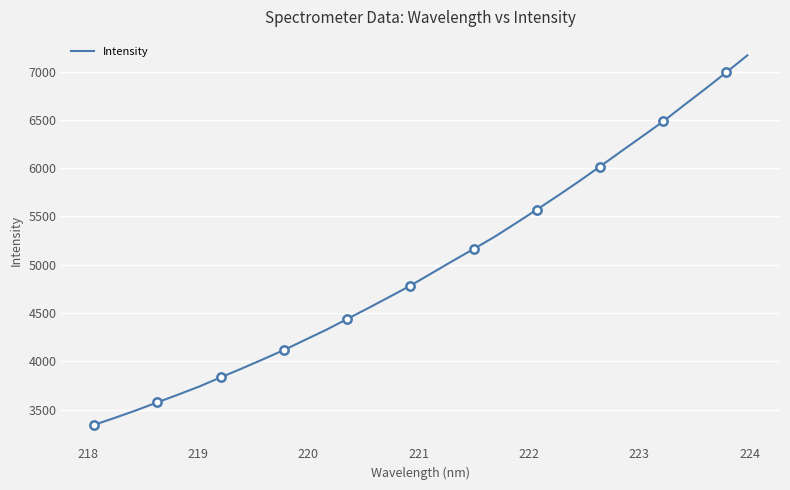

What is the highest value of the Intensity series?

7168.5